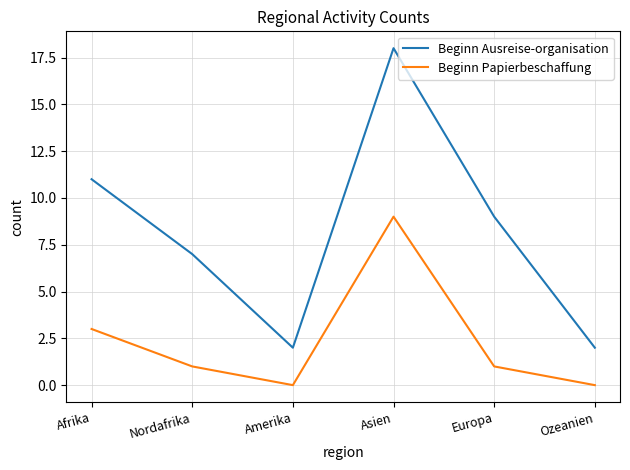

What position from the right is Ozeanien?

1